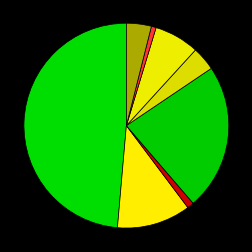

How many slices are in this pie chart?

8